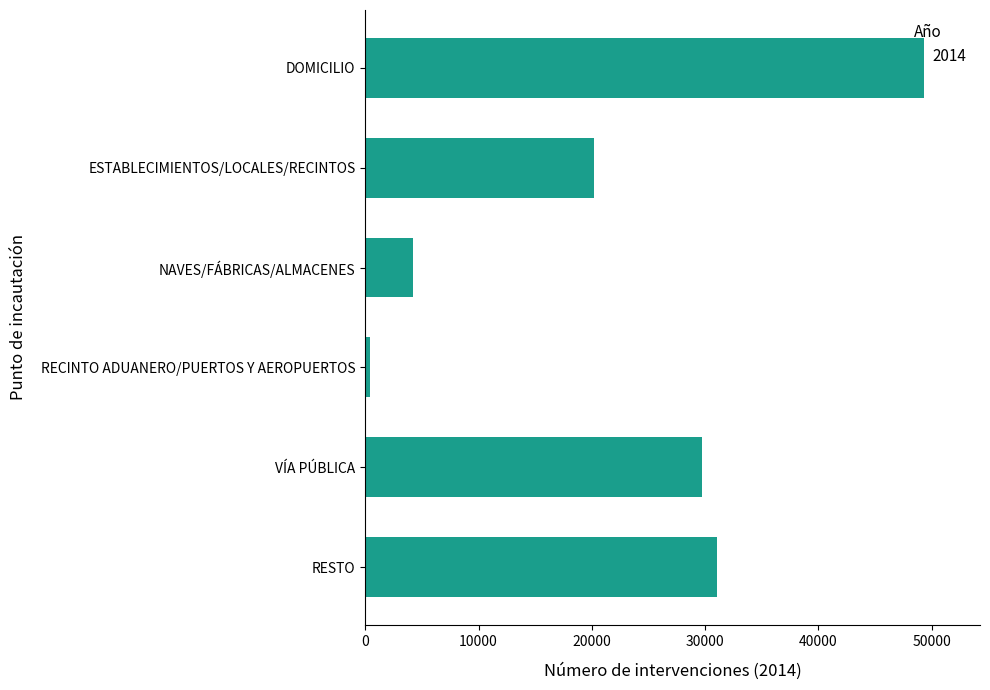

How many bars are there in total?

6